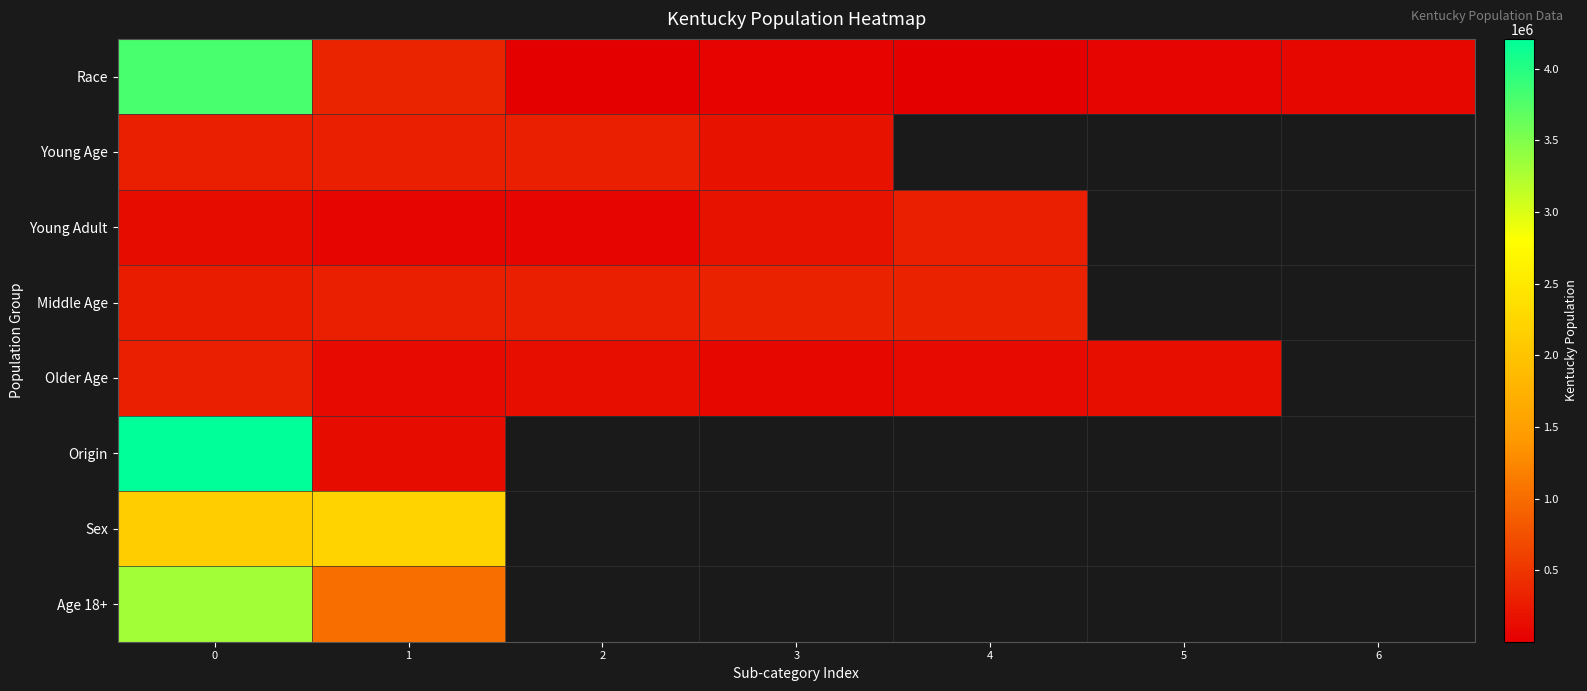

Between 6 and 3, which is larger?

6